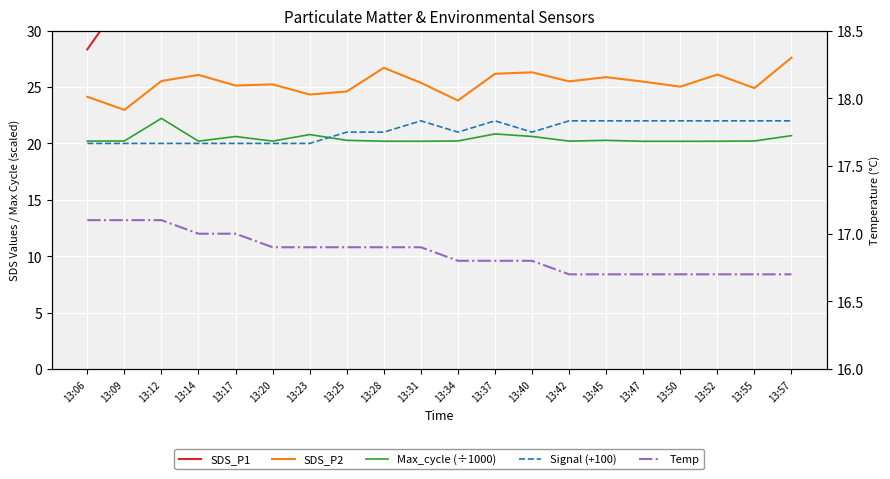

At which category is the sum across all series the highest?

13:57